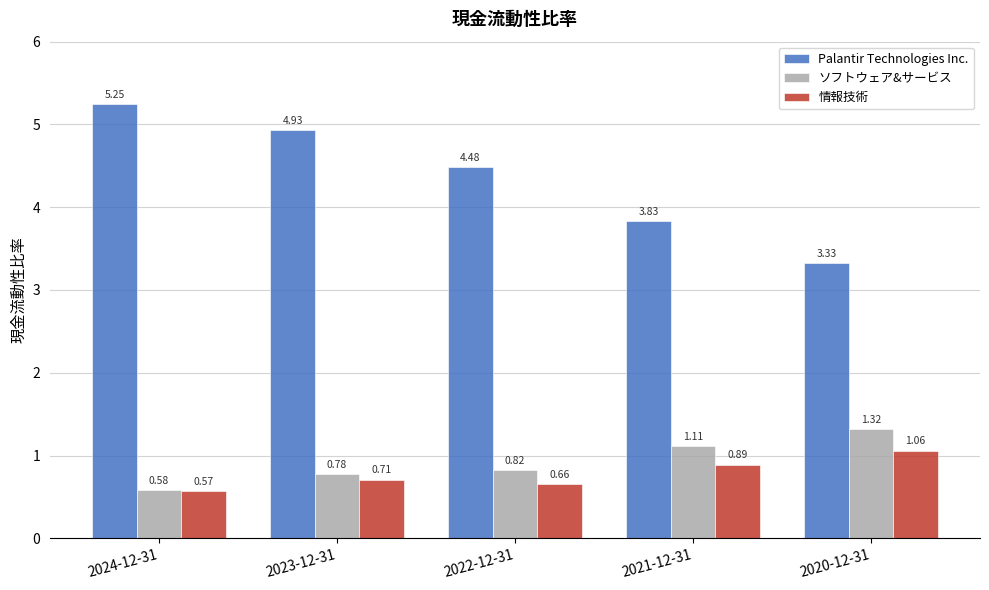

The 情報技術 series shows 1.0 at 2024-12-31. True or false?

False